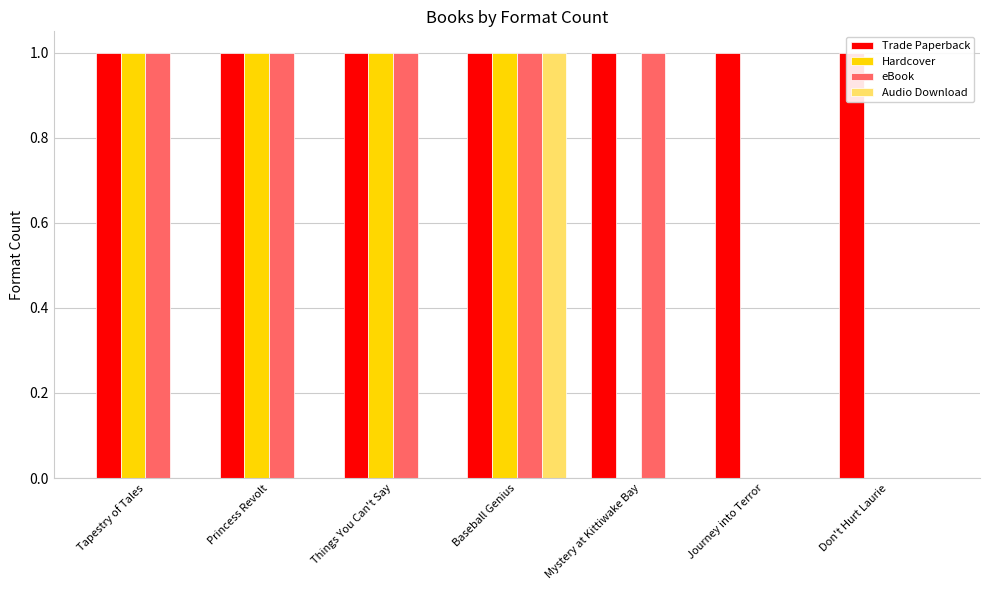

True or false: Trade Paperback has a value of 1 at Journey into Terror.

True